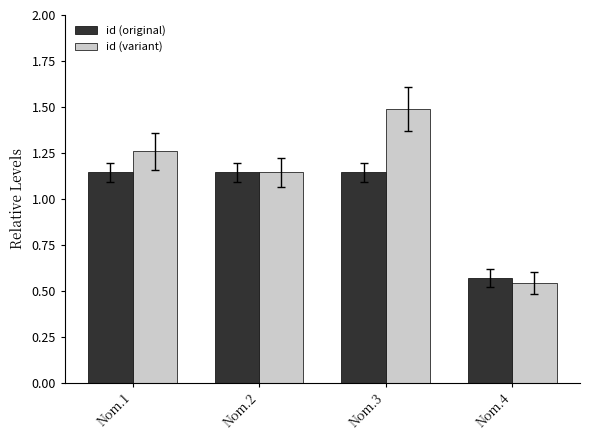

At which category does the chart reach its peak across all series?

Nom.3